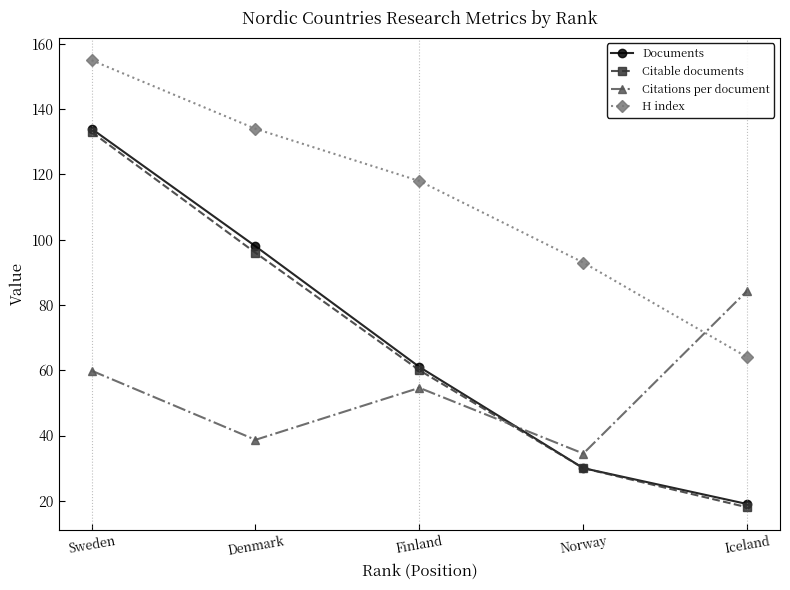

Which series has the largest total across all categories?

H index